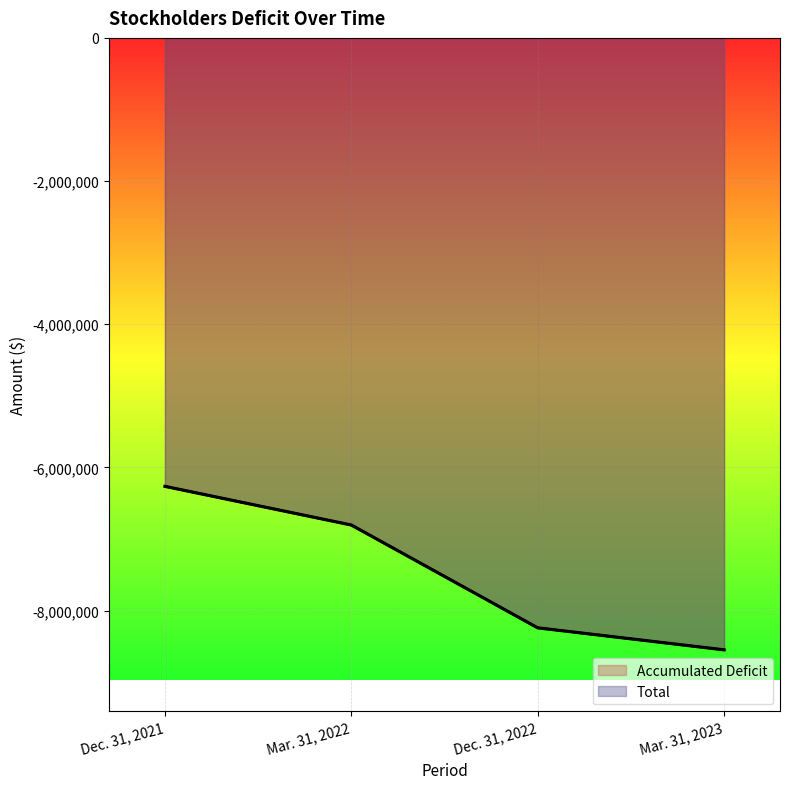

Is the value of Accumulated Deficit at Dec. 31, 2022 greater than the value of Total at Dec. 31, 2021?

No